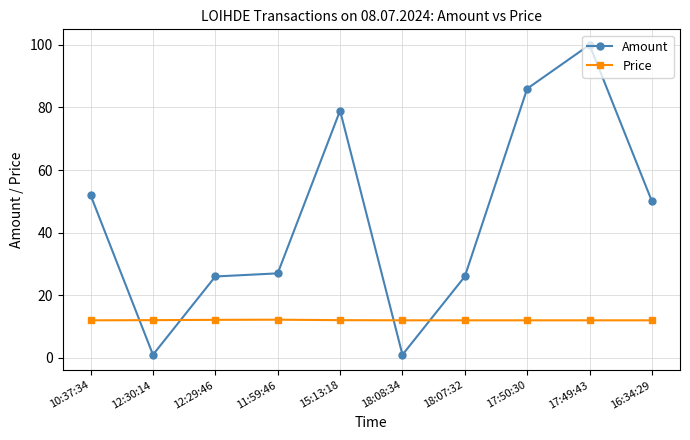

How many data points in Amount are less than 50?

5